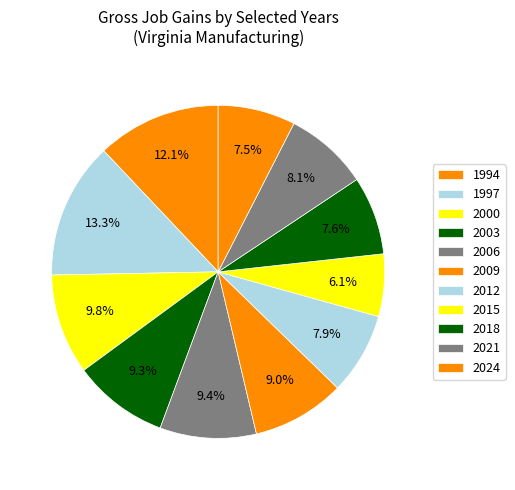

To the nearest percent, what is the combined percentage of 2024 and 2006?

17%